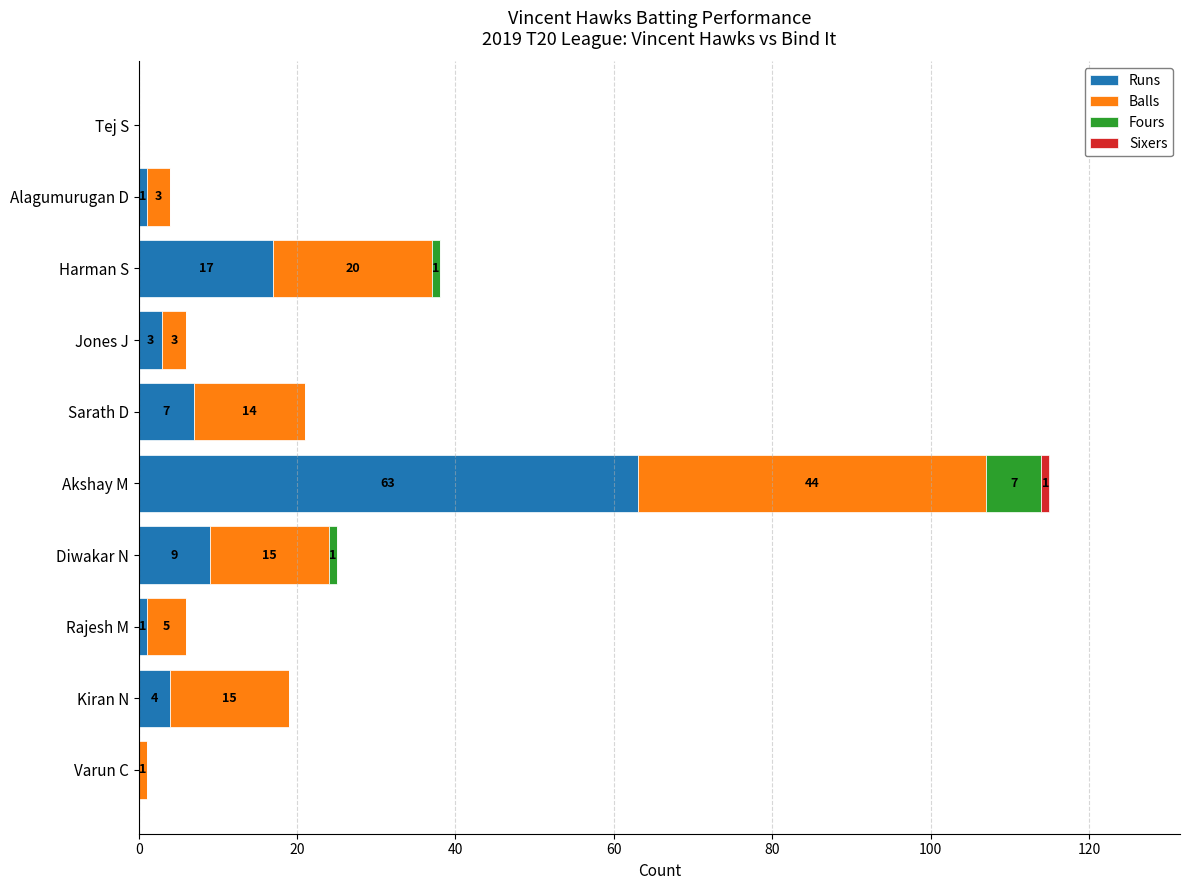

At which label does Runs reach its peak?

Akshay M